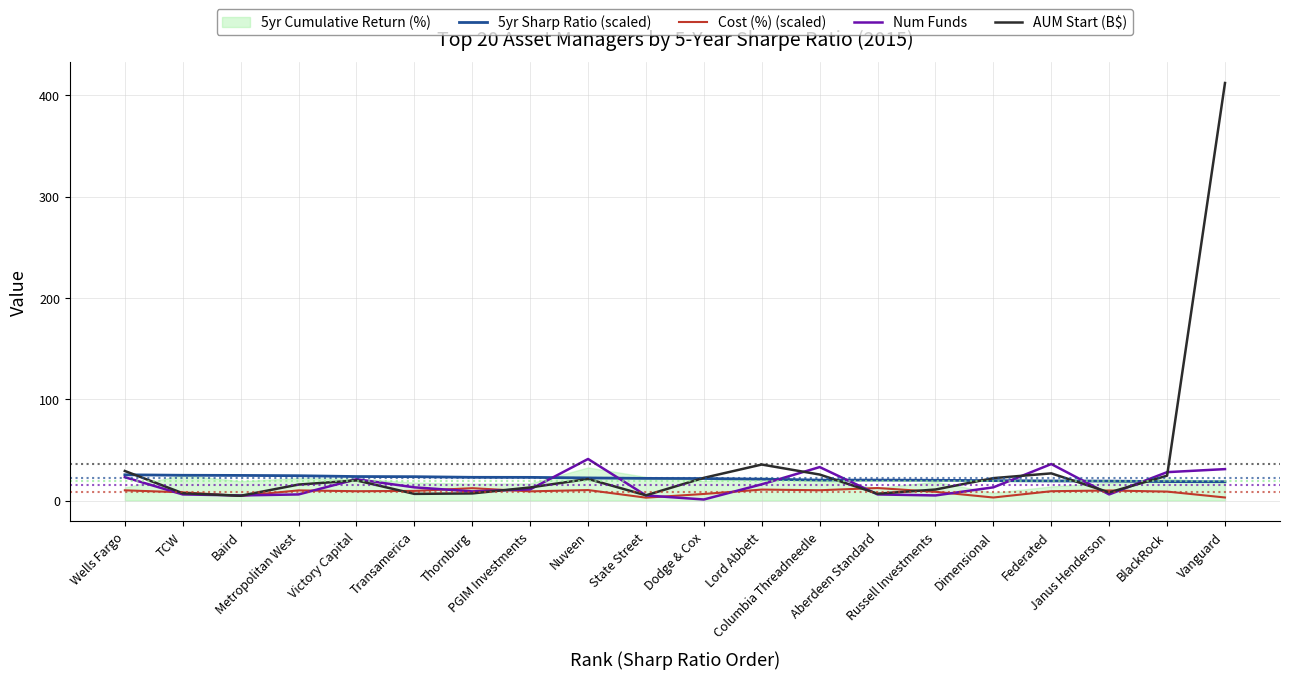

Which series has the widest spread of values?

AUM Start (B$)